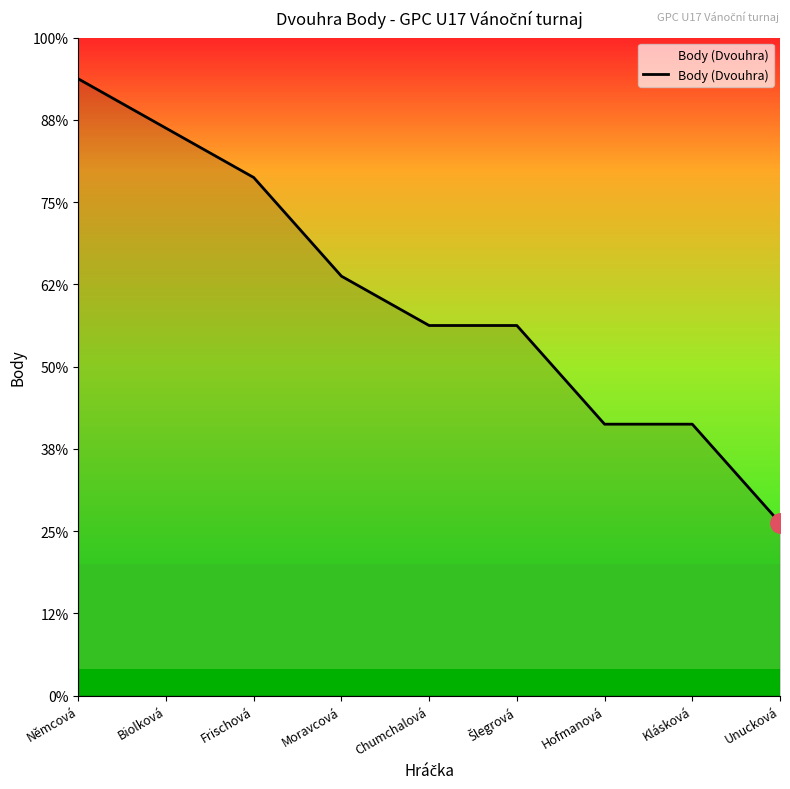

Is this an area chart (filled region under the line)?

Yes